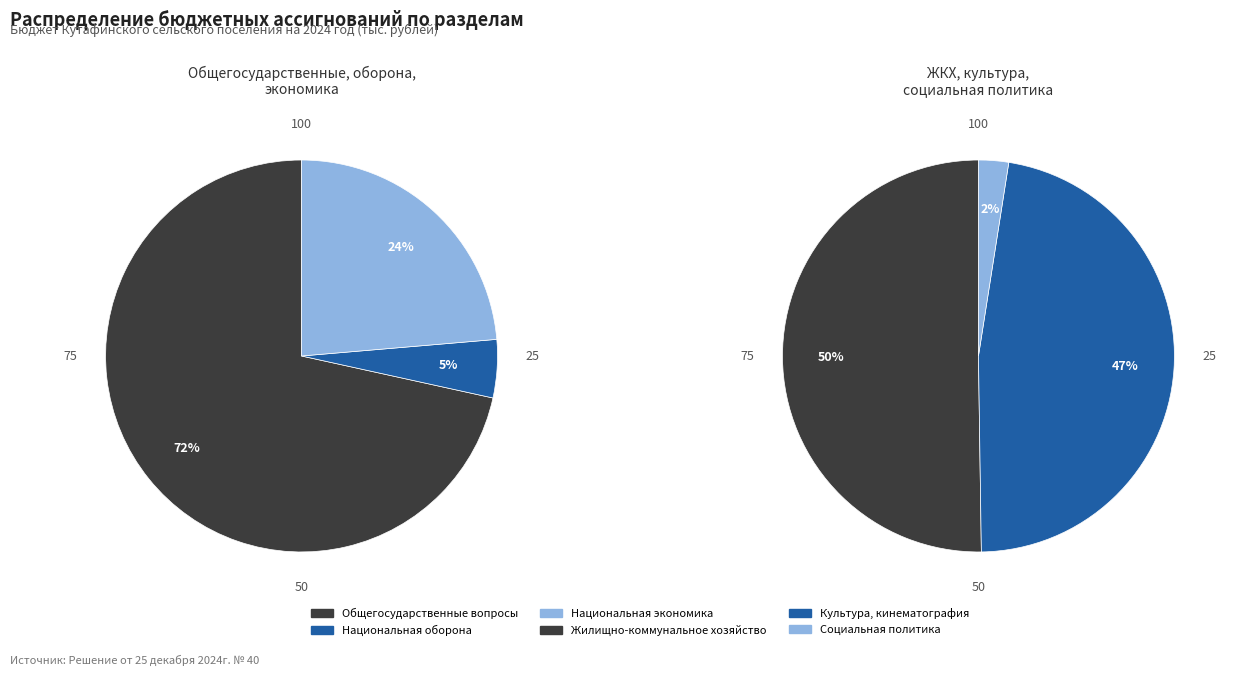

Between Общегосударственные вопросы and Национальная оборона, which is larger?

Общегосударственные вопросы